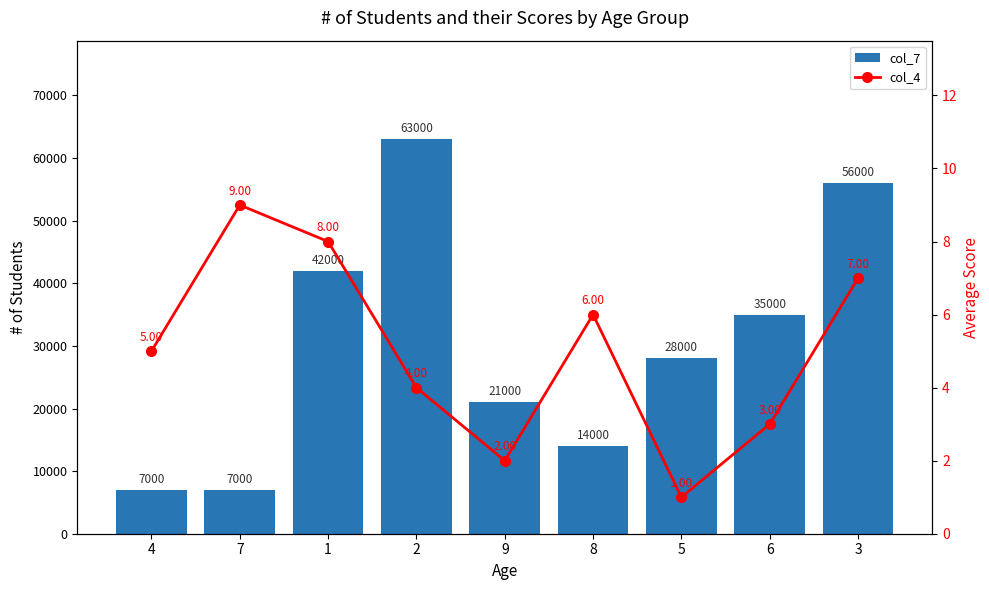

Reading right to left, what are all the values shown in this chart?

col_7: 56000	35000	28000	14000	21000	63000	42000	7000	7000
col_4: 7	3	1	6	2	4	8	9	5